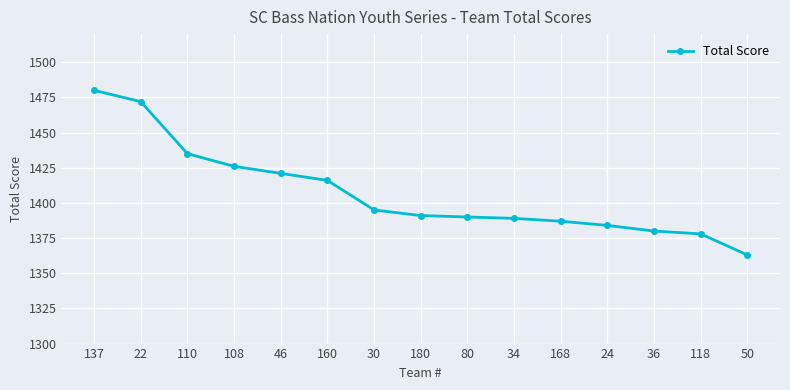

Which label corresponds to the largest value in the chart?

137